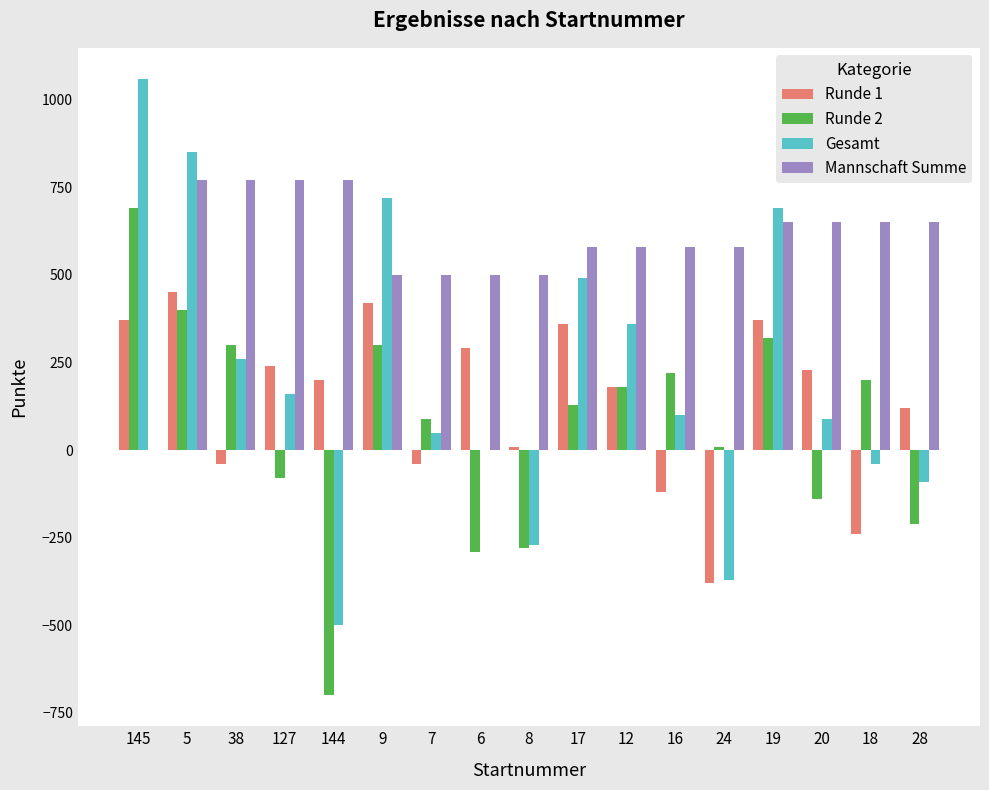

What is the spread (max minus min) of values at 28?

860